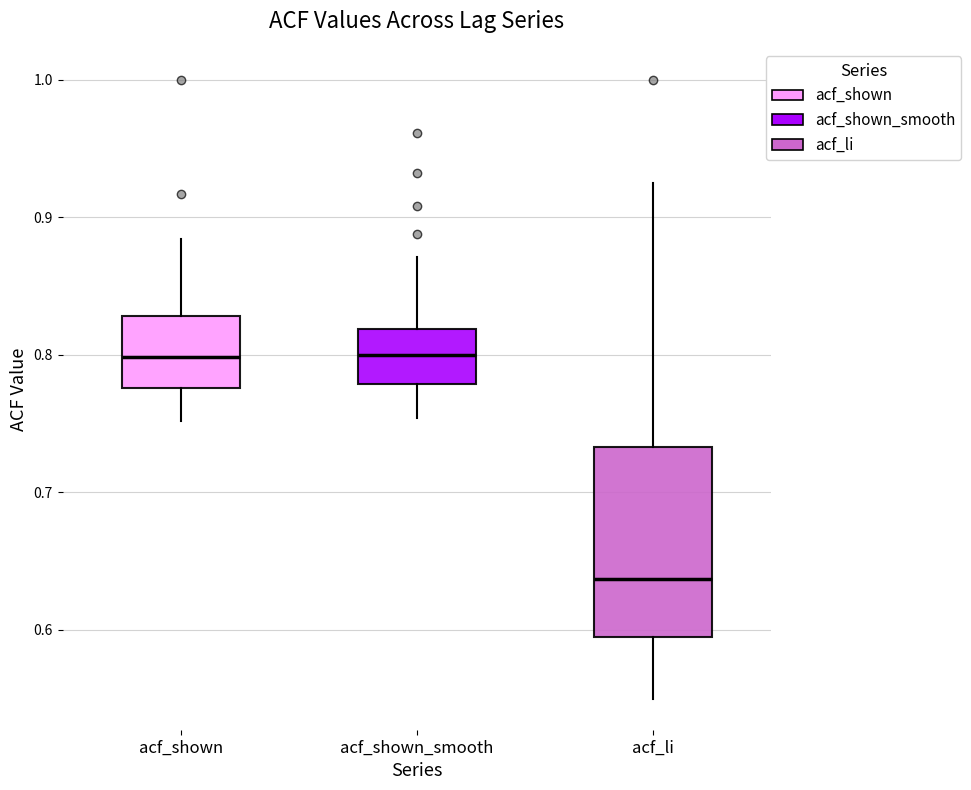

Reading left to right, read every box against the y-axis: the position of its median line, the range the box covers, and the ends of its whiskers. The values are not printed on the chart, so give them approximately, as read against the axis.

acf_shown: median 0.80, box 0.78 to 0.83, whiskers 0.75 to 0.88
acf_shown_smooth: median 0.80, box 0.78 to 0.82, whiskers 0.75 to 0.87
acf_li: median 0.64, box 0.60 to 0.73, whiskers 0.55 to 0.93